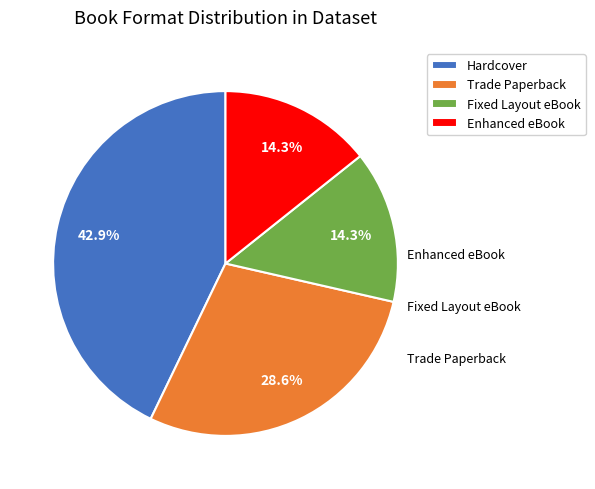

What percentage is the Hardcover slice, to the nearest percent?

43%